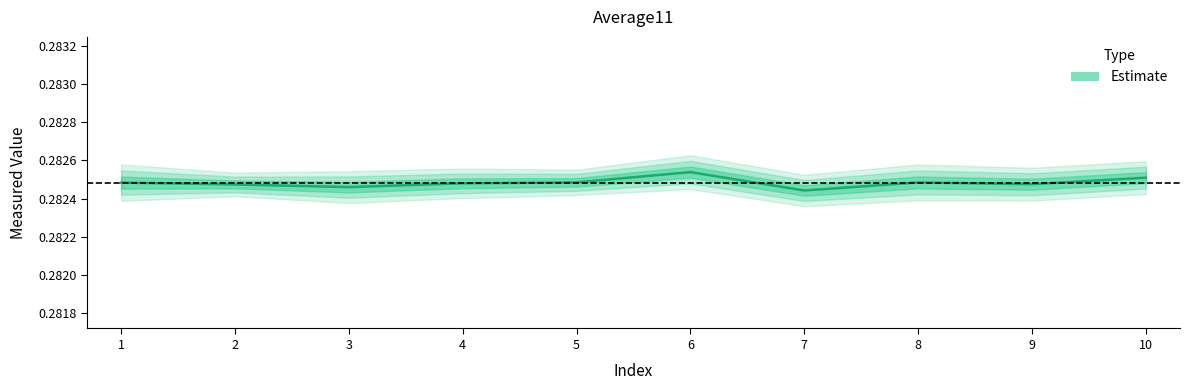

True or false: the data has more than 2 interior local peaks.

False